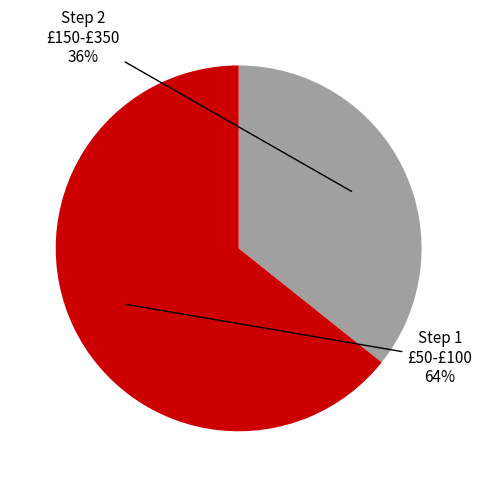

How many slices are in this pie chart?

2